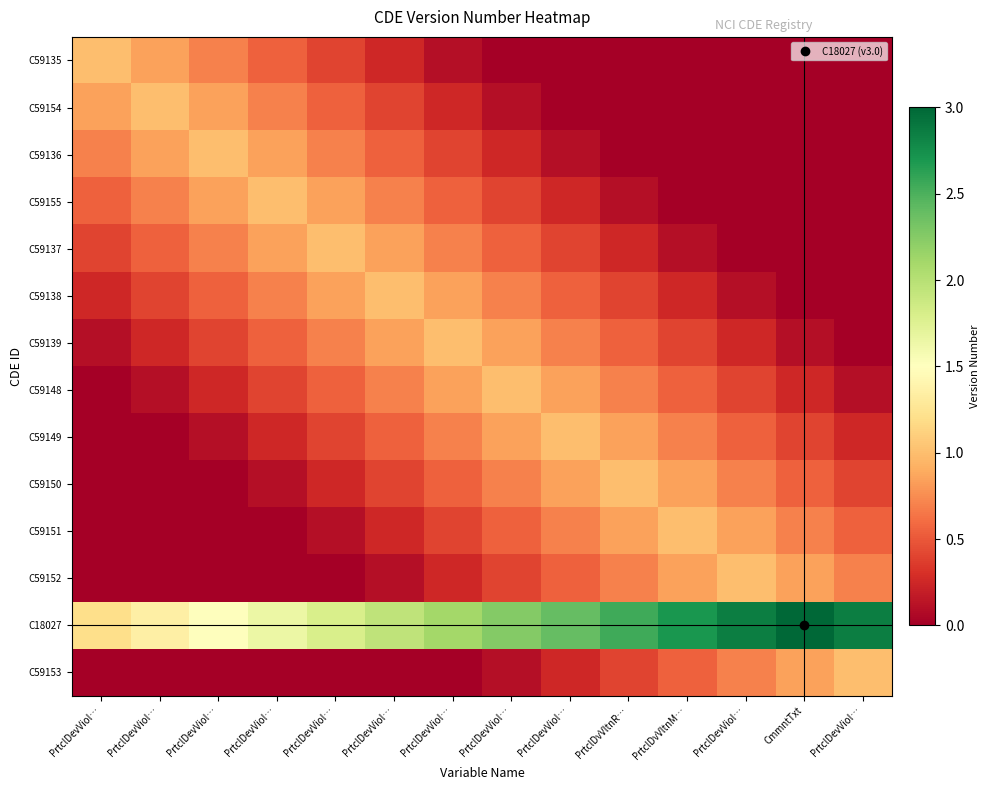

What is the difference between the highest and lowest values at PrtclDevViol…?

1.2